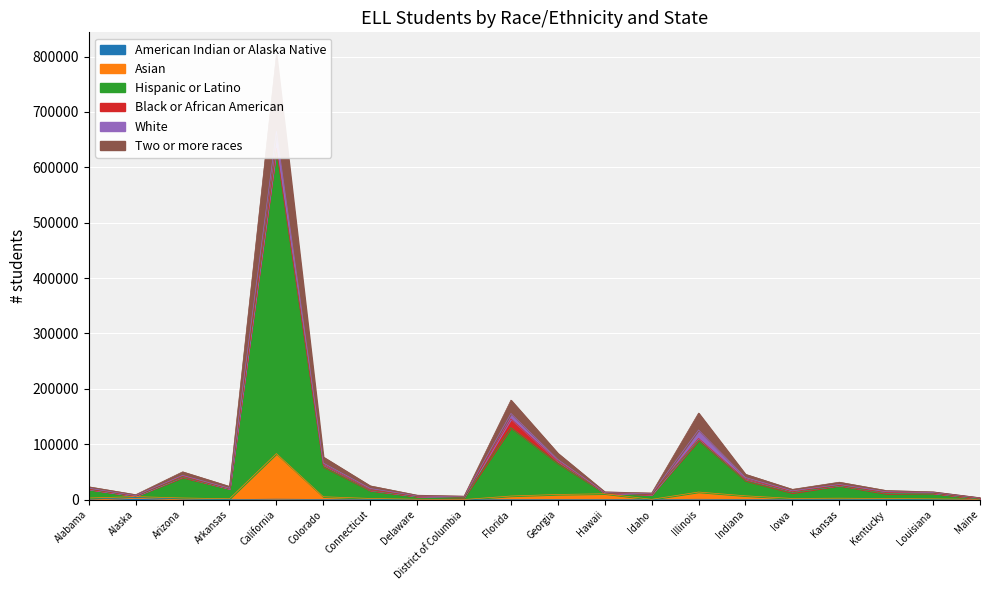

Is the value of Two or more races at Idaho greater than the value of Hispanic or Latino at Arkansas?

No